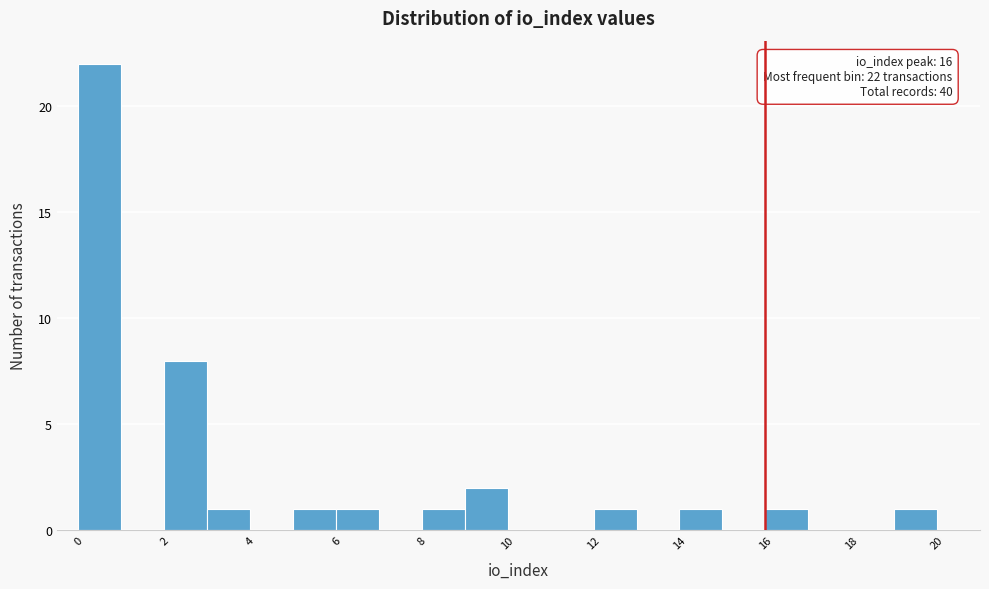

Which range on the x-axis has the tallest bar?

0 to 1